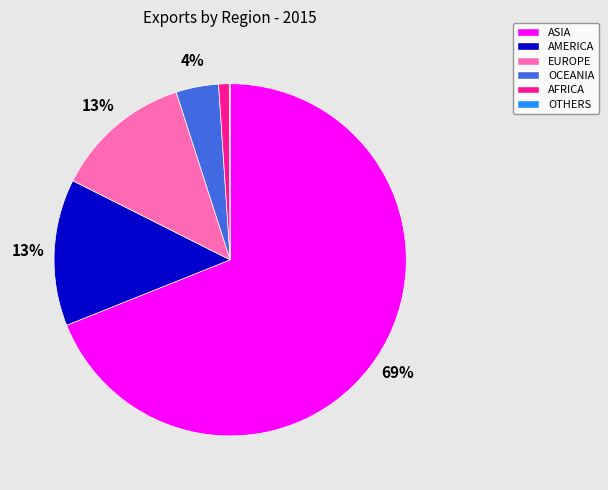

Is ASIA the majority of the pie?

Yes